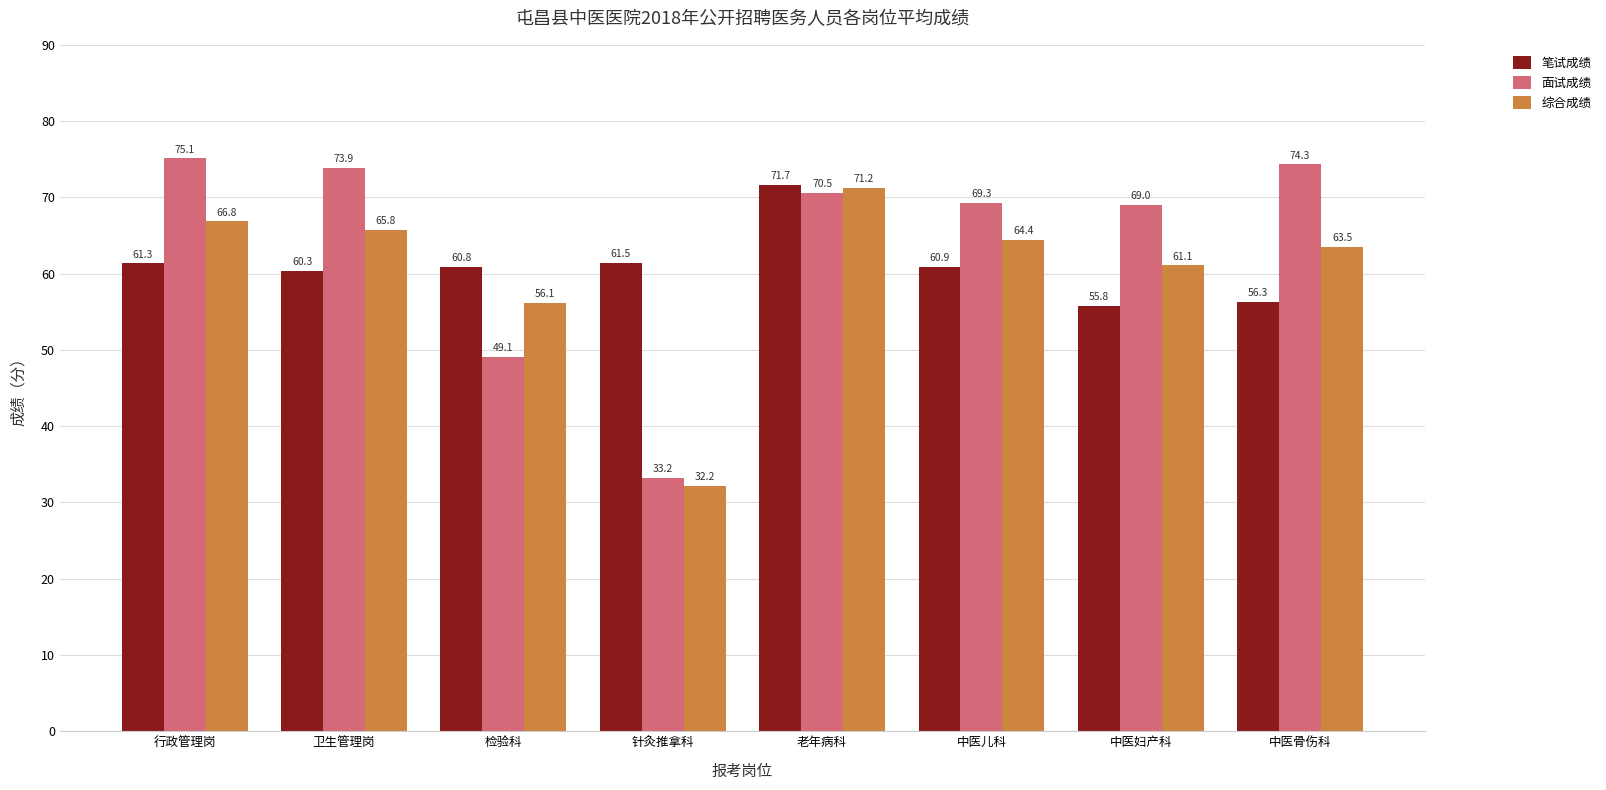

How many bars are there in total?

24